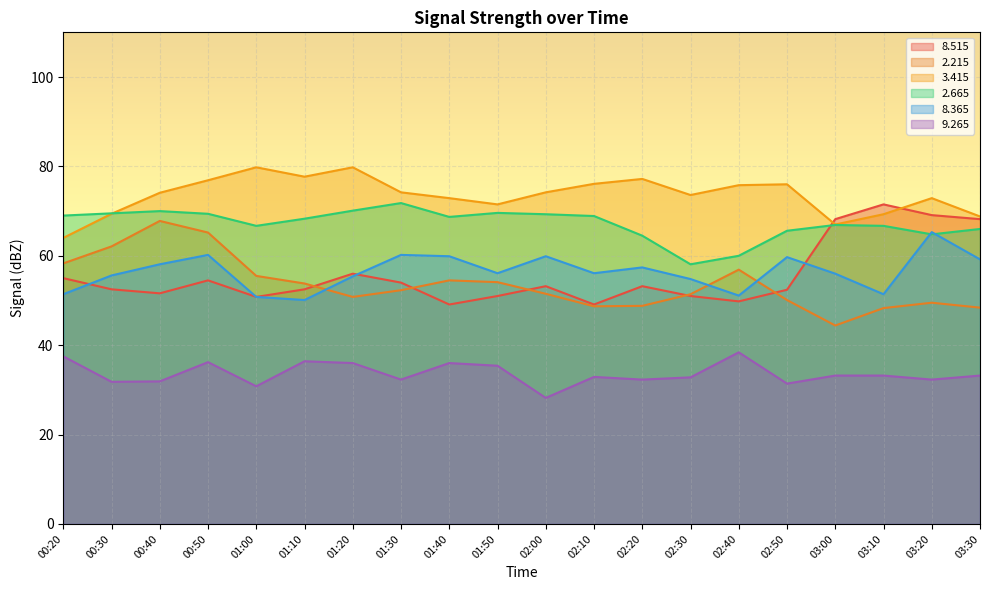

Reading left to right, extract all data points from this chart.

  8.515: 55.0	52.5	51.6	54.5	50.8	52.5	56.0	54.0	49.1	51.0	53.2	49.1	53.2	51.0	49.8	52.4	68.2	71.5	69.1	68.2
  2.215: 58.3	62.1	67.8	65.2	55.5	53.8	50.8	52.3	54.5	54.1	51.5	48.7	48.8	51.4	56.9	50.1	44.4	48.3	49.5	48.4
  3.415: 64.0	69.4	74.1	76.9	79.8	77.7	79.8	74.2	72.9	71.5	74.2	76.1	77.2	73.6	75.8	76.0	67.0	69.3	72.9	68.8
  2.665: 69.0	69.5	70.0	69.4	66.7	68.3	70.1	71.8	68.7	69.6	69.3	68.9	64.5	58.1	60.0	65.6	66.9	66.7	64.8	66.0
  8.365: 51.4	55.6	58.1	60.2	50.8	50.1	55.4	60.2	59.9	56.1	59.9	56.1	57.4	54.8	51.1	59.7	56.0	51.4	65.3	59.2
  9.265: 37.5	31.8	31.9	36.2	30.8	36.4	36.0	32.3	36.0	35.4	28.2	32.9	32.3	32.8	38.4	31.4	33.2	33.2	32.3	33.2